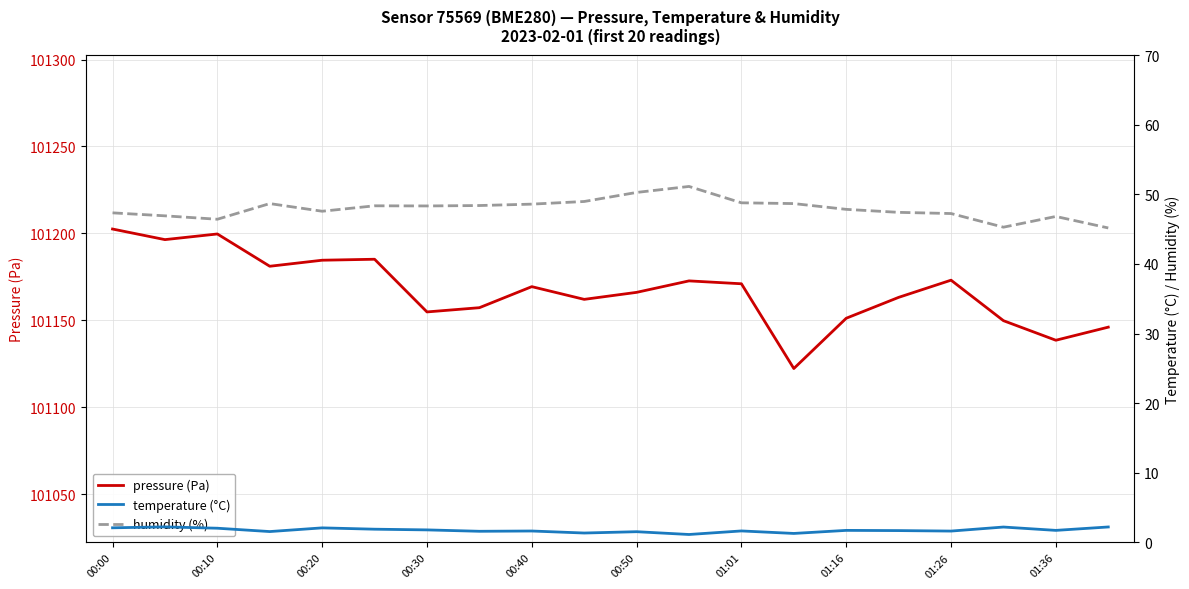

The temperature (°C) series shows 1.6 at 01:26. True or false?

True